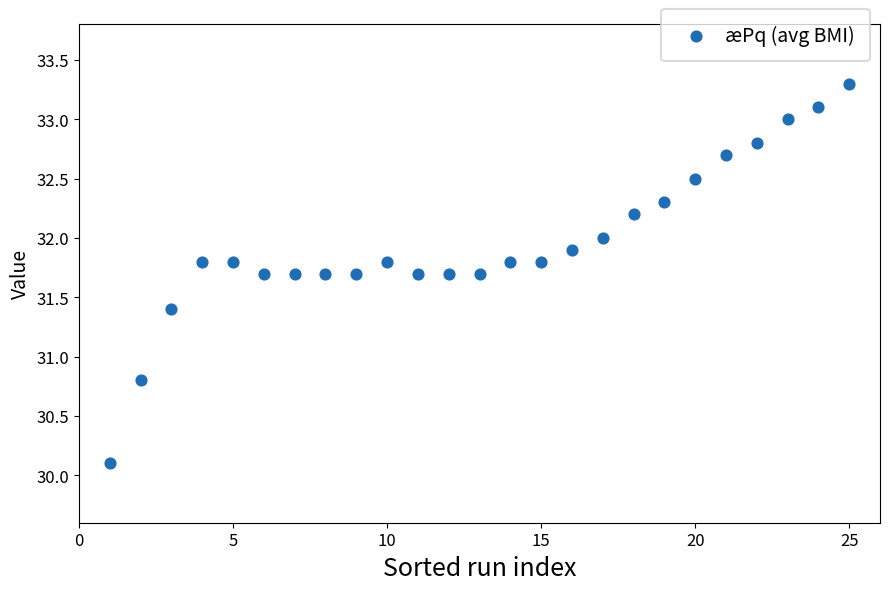

What is the range of Y values (max minus min)?

3.2